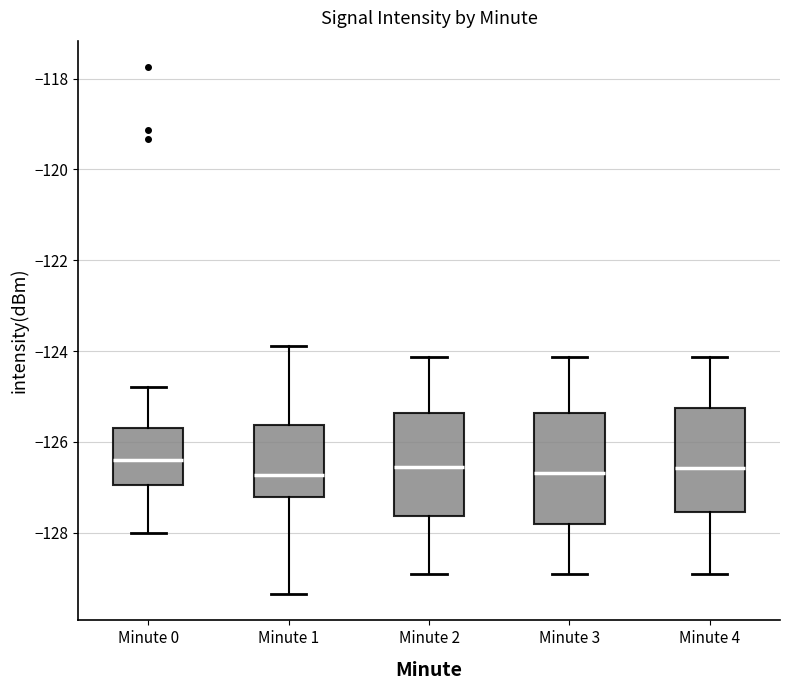

Reading left to right, read every box against the y-axis: the position of its median line, the range the box covers, and the ends of its whiskers. The values are not printed on the chart, so give them approximately, as read against the axis.

Minute 0: median -126.4, box -127.0 to -125.6, whiskers -128.0 to -124.8
Minute 1: median -126.8, box -127.2 to -125.6, whiskers -129.4 to -123.8
Minute 2: median -126.6, box -127.6 to -125.4, whiskers -129.0 to -124.2
Minute 3: median -126.6, box -127.8 to -125.4, whiskers -129.0 to -124.2
Minute 4: median -126.6, box -127.6 to -125.2, whiskers -129.0 to -124.2